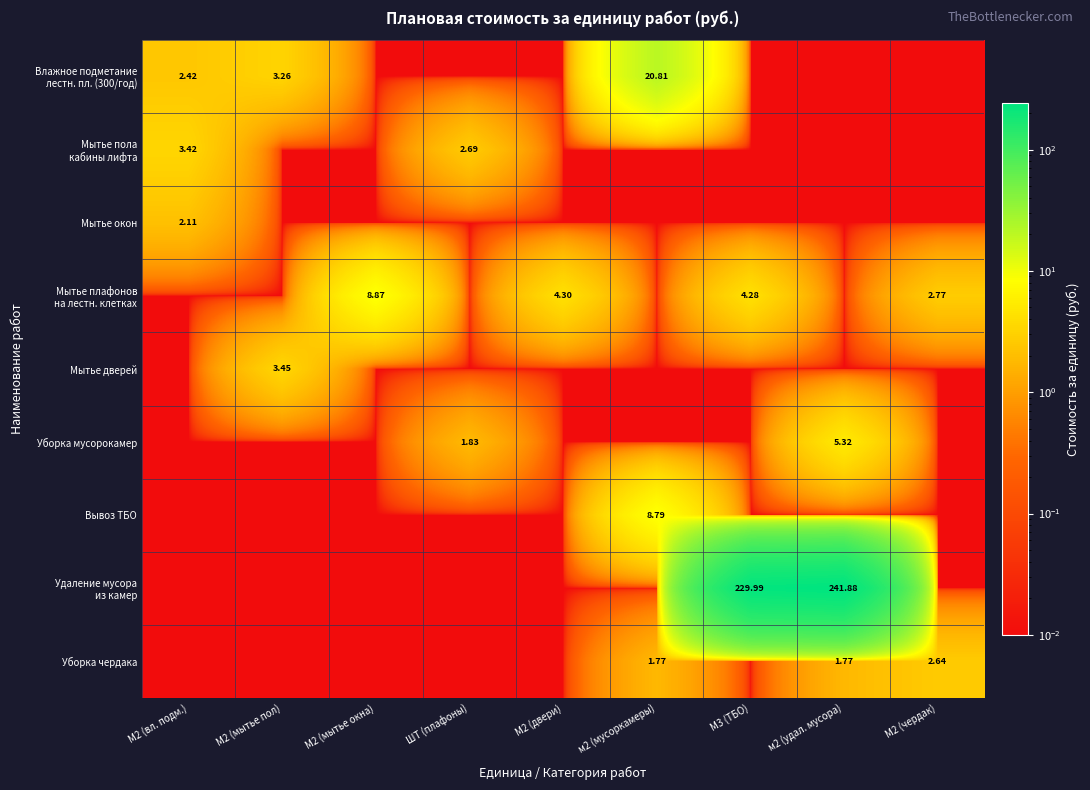

Which category has the highest value across all series?

м2 (удал. мусора)